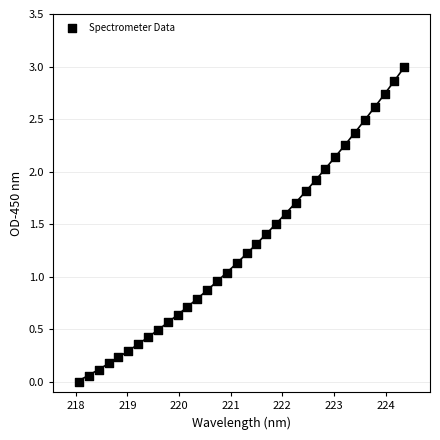

What is the range of Y values (max minus min)?

3.0